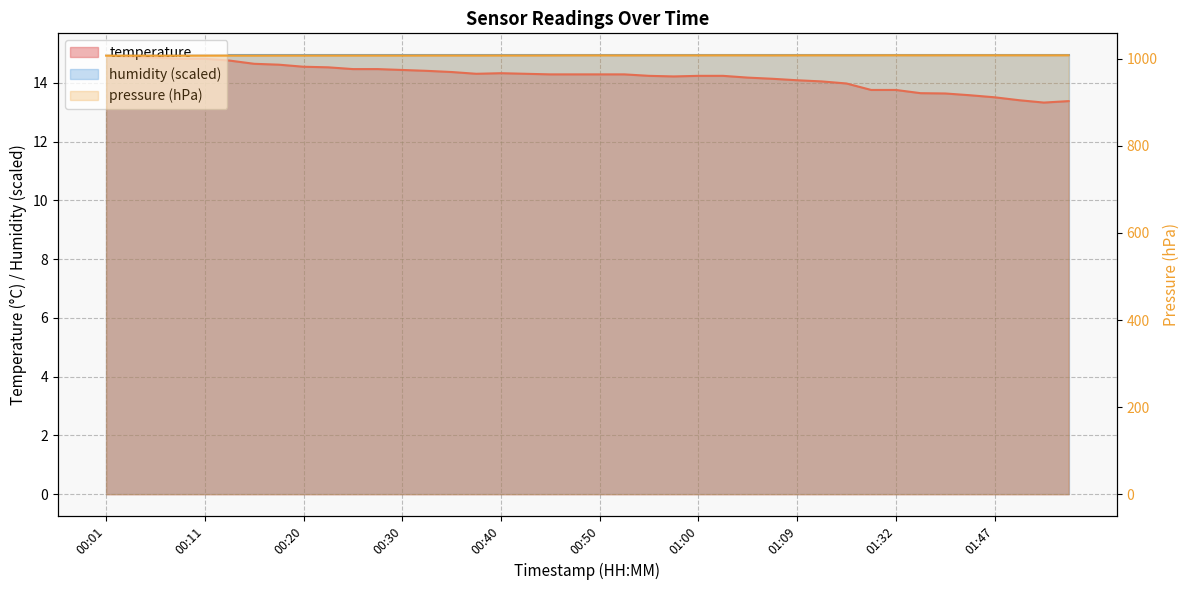

The chart shows a value of 14.0 at 01:15. True or false?

True